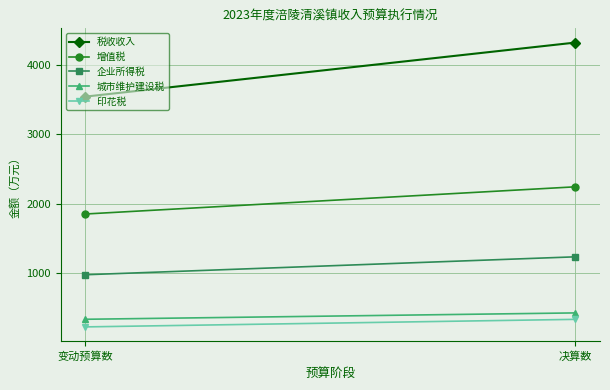

Is it true that 税收收入 equals 4326 at 决算数?

True